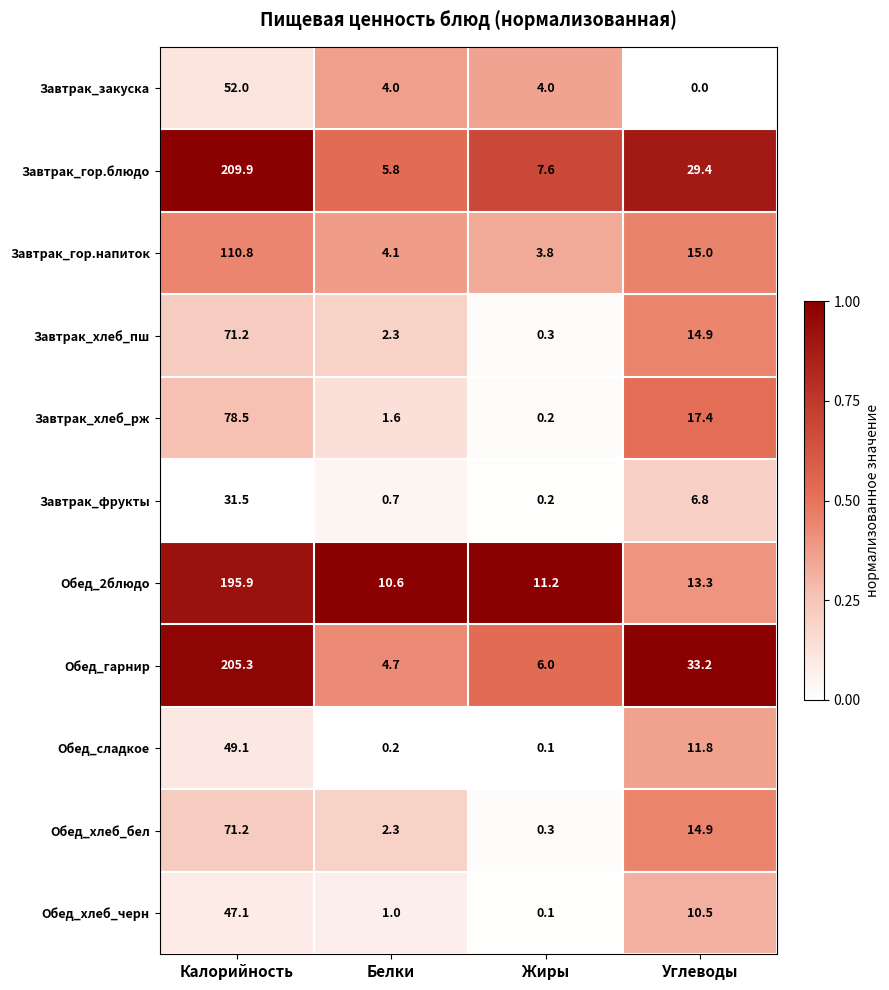

At which label does Обед_2блюдо reach its peak?

Калорийность